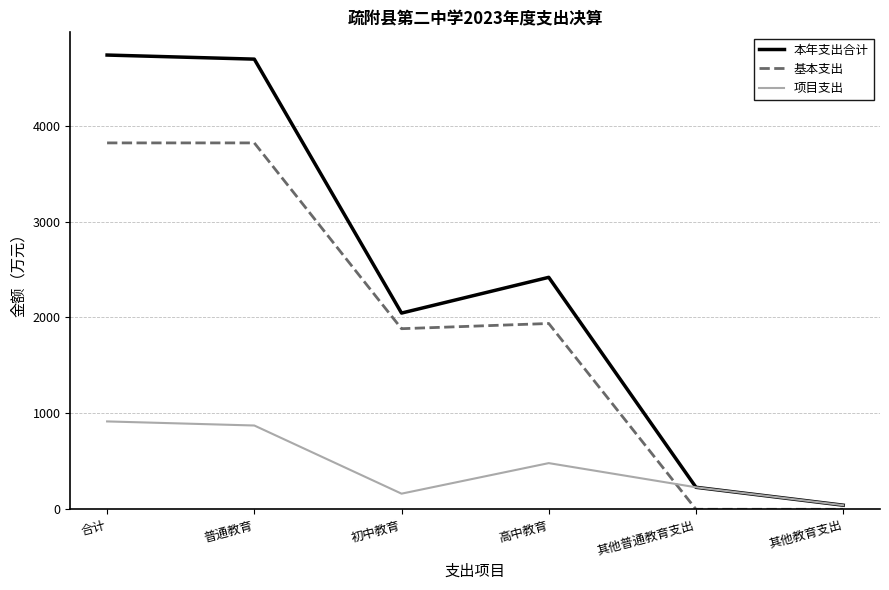

What is the maximum value shown in the chart?

4736.2